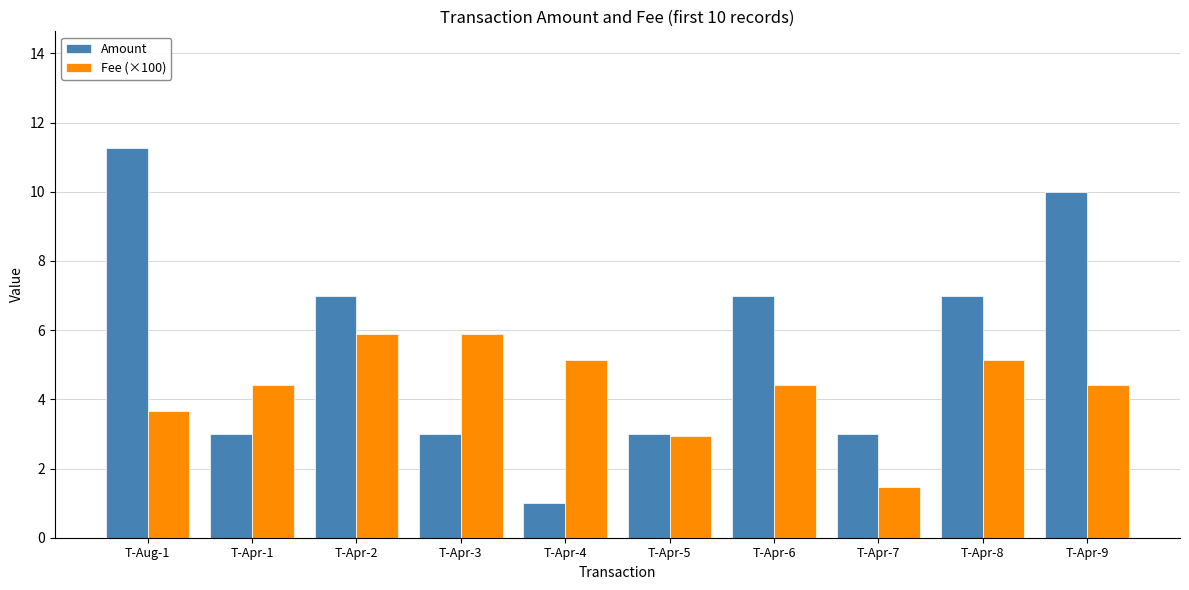

At T-Apr-4, list the series in order from smallest to largest.

Amount, Fee (×100)